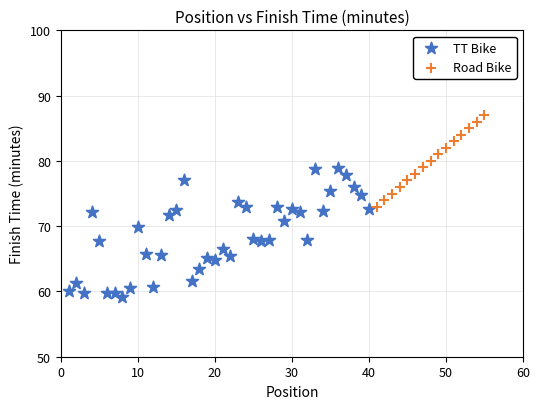

Which series reaches the maximum Y coordinate?

Road Bike